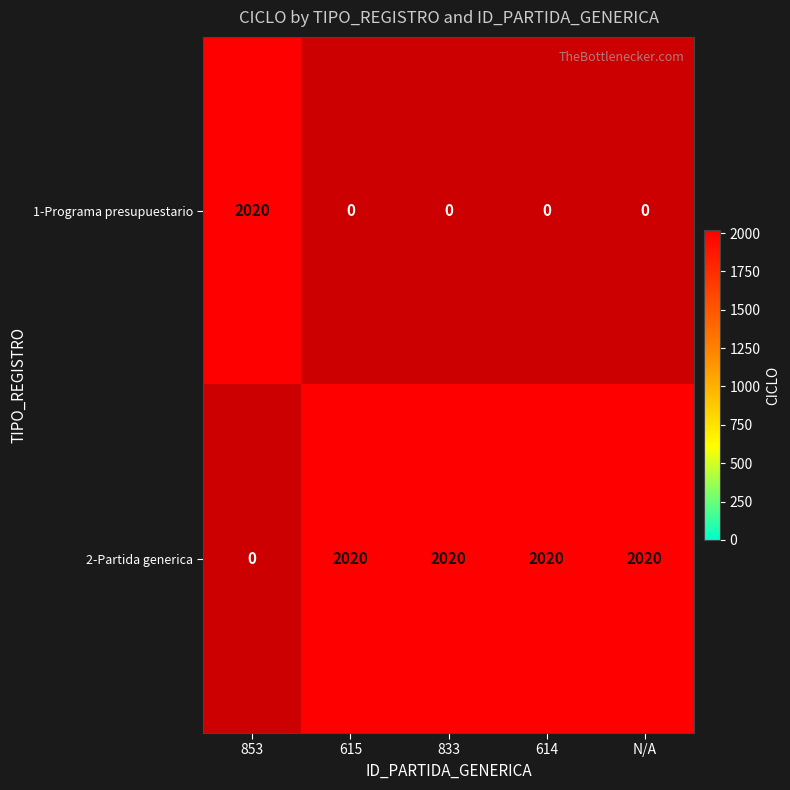

Rank the series at 4 from highest to lowest value.

2-Partida generica, 1-Programa presupuestario